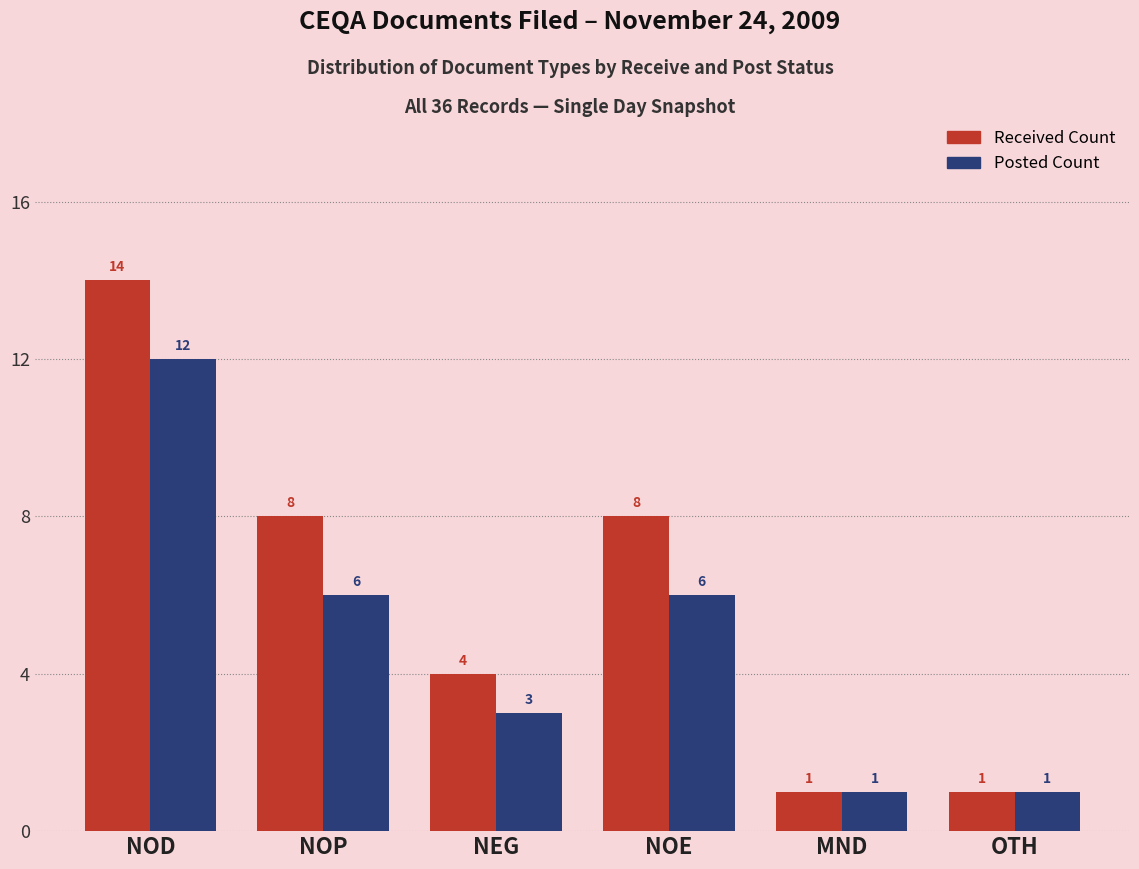

Reading right to left, what are all the values shown in this chart?

Received Count: OTH=1	MND=1	NOE=8	NEG=4	NOP=8	NOD=14
Posted Count: OTH=1	MND=1	NOE=6	NEG=3	NOP=6	NOD=12